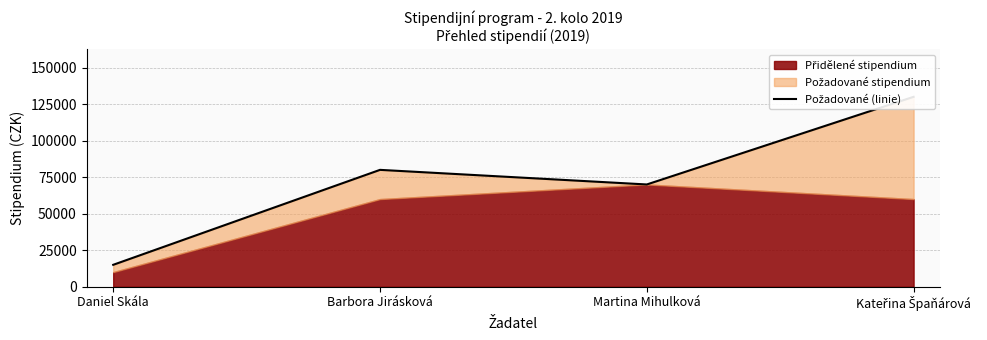

Read the value at Kateřina Špaňárová.

130000